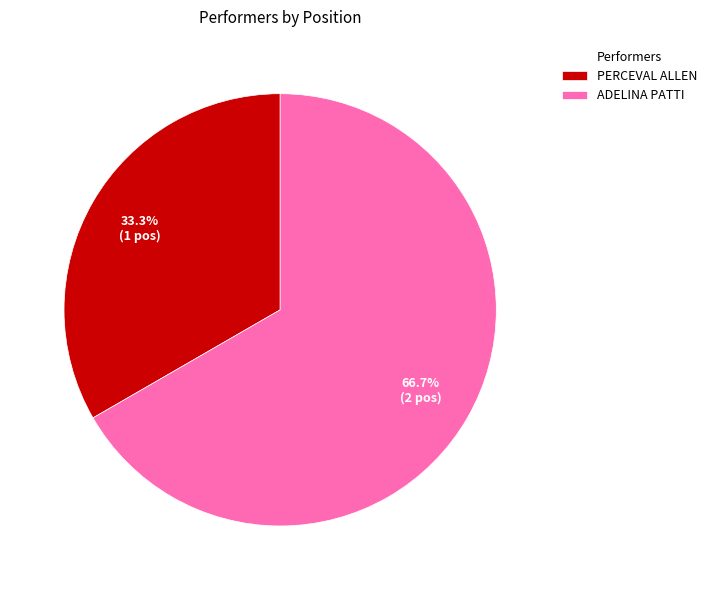

What portion of the pie excludes PERCEVAL ALLEN?

66.7%